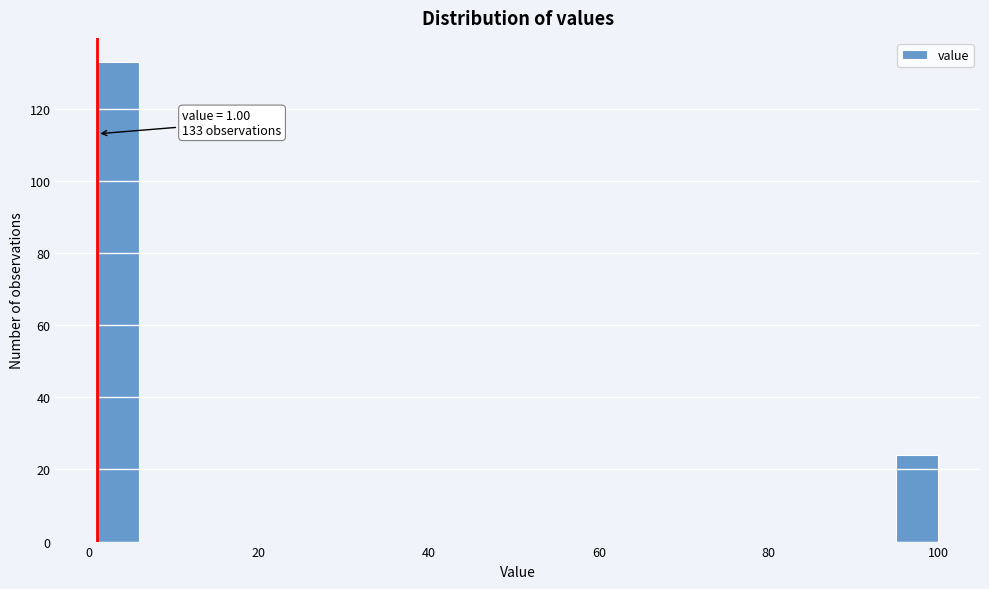

Around what value on the x-axis is the tallest bar? Give the approximate position of its centre, as read against the axis.

4